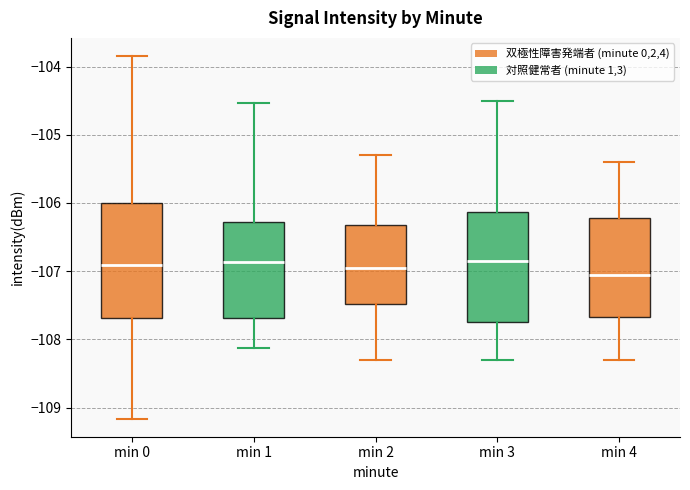

Where does the median line of the box for min 4 sit on the y-axis? The values are not printed on the chart, so give them approximately, as read against the axis.

-107.0